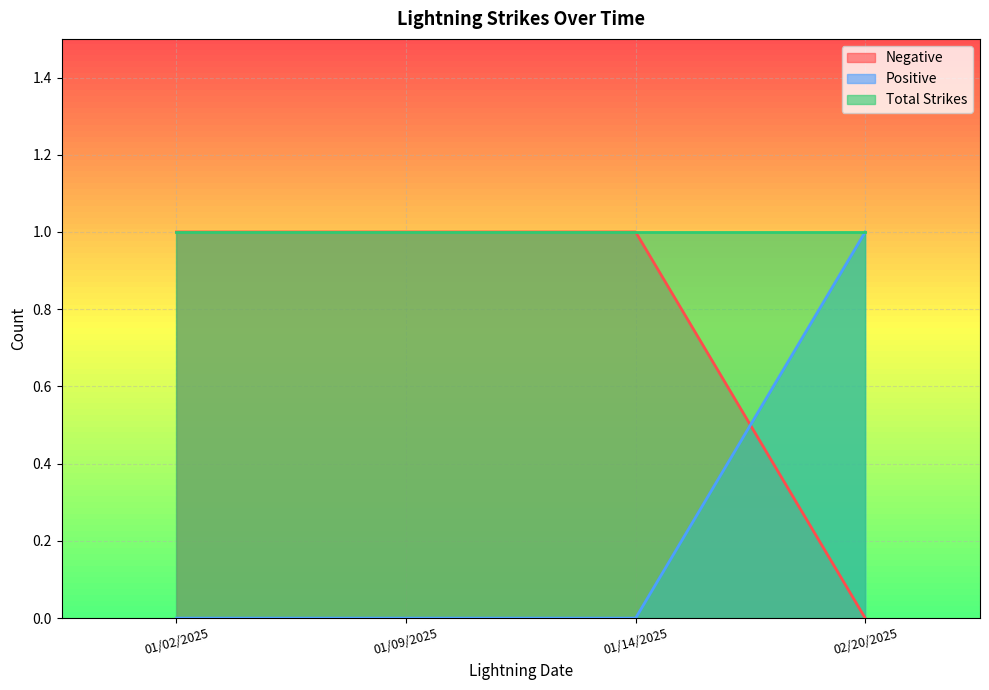

Count the number of data series in this chart.

3